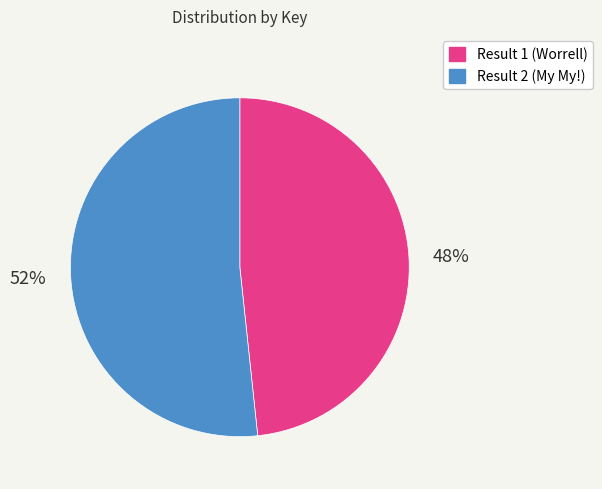

What percentage is the Result 1 (Worrell) slice, to the nearest percent?

48%